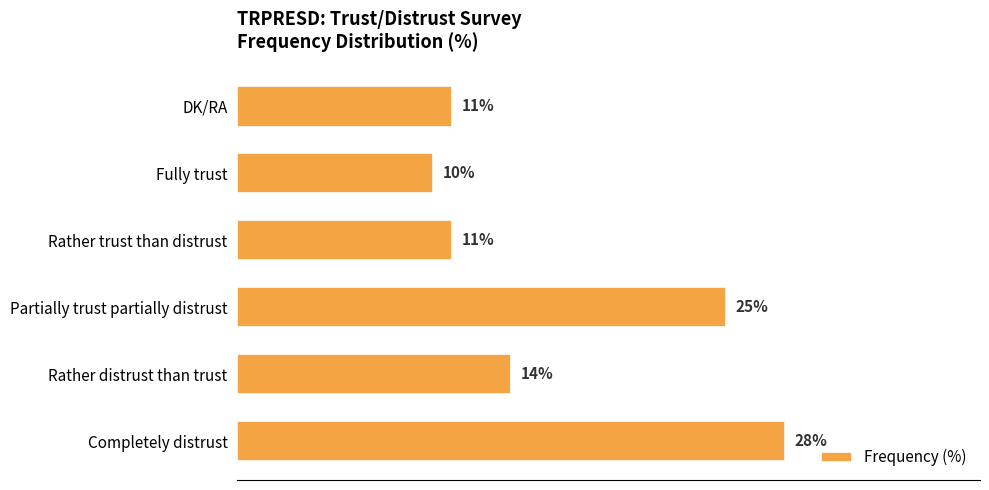

At which label is the value closest to 19?

Rather distrust than trust